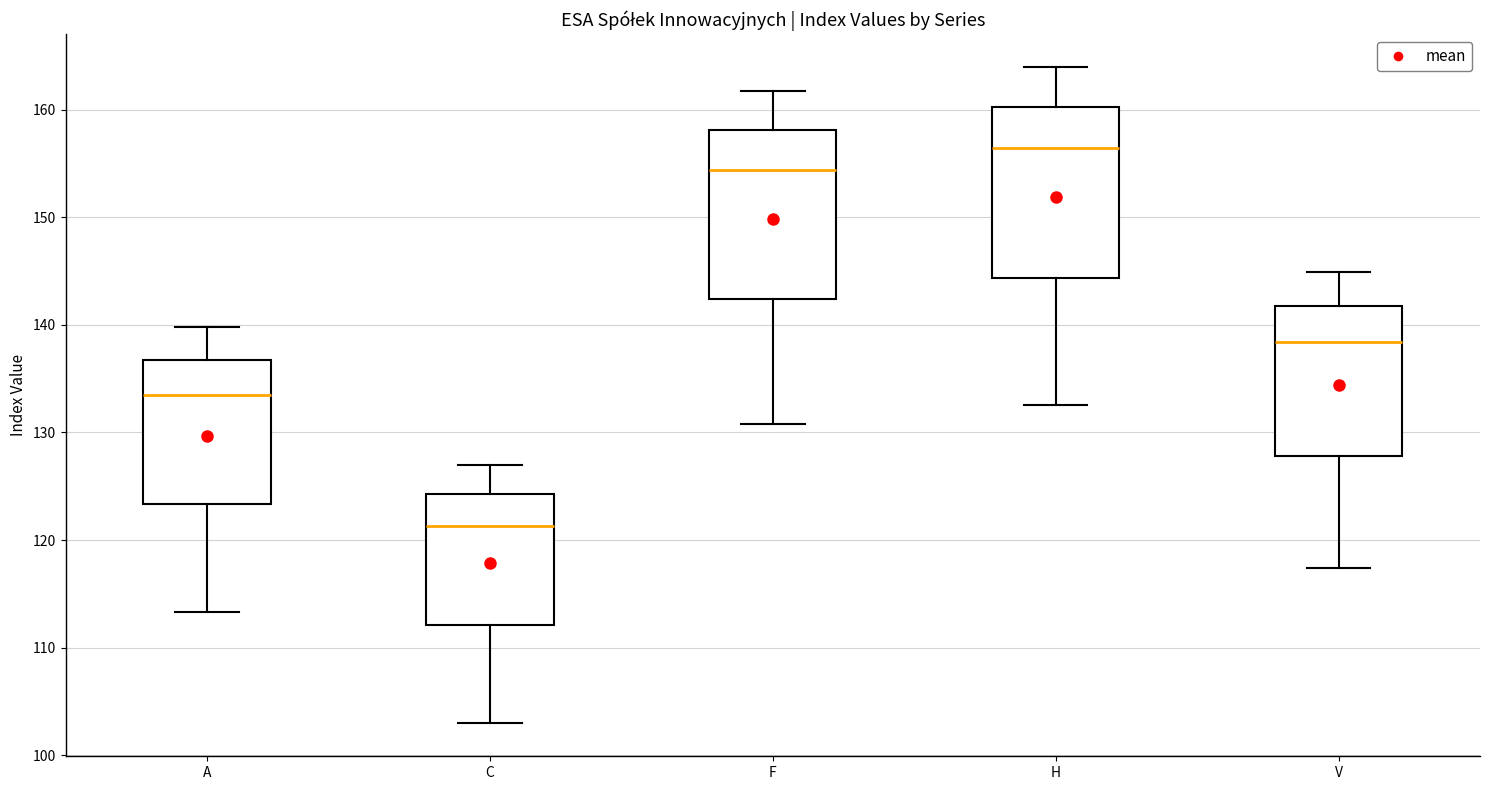

Reading left to right, read every box against the y-axis: the position of its median line, the range the box covers, and the ends of its whiskers. The values are not printed on the chart, so give them approximately, as read against the axis.

A: median 134, box 123 to 137, whiskers 113 to 140
C: median 121, box 112 to 124, whiskers 103 to 127
F: median 154, box 142 to 158, whiskers 131 to 162
H: median 156, box 144 to 160, whiskers 133 to 164
V: median 138, box 128 to 142, whiskers 117 to 145